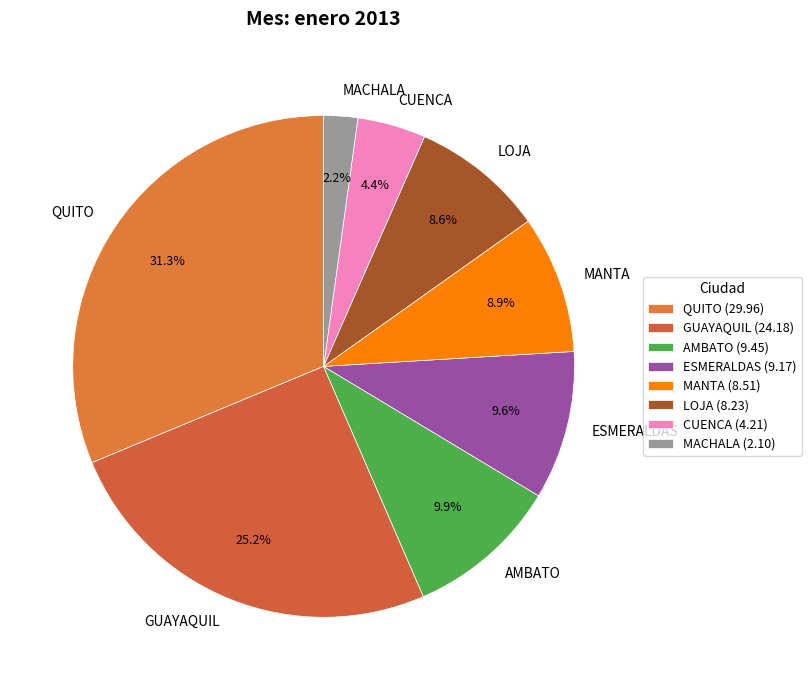

Which slice is the smallest?

MACHALA